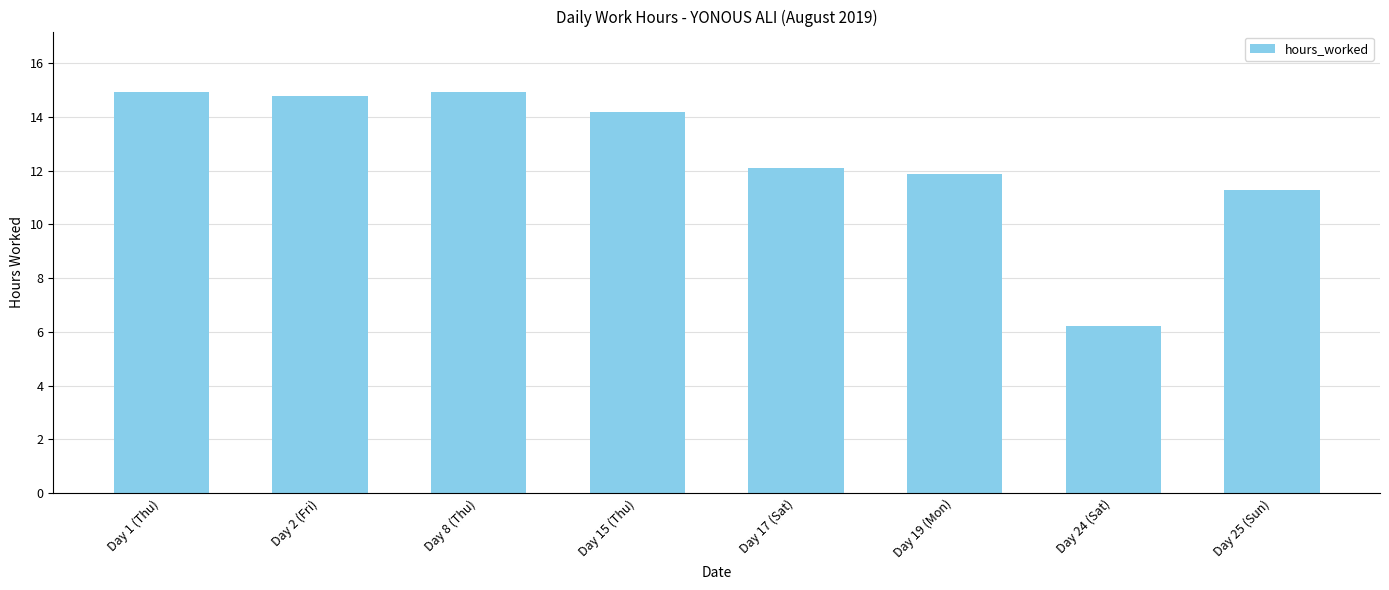

Which label corresponds to the smallest value in the chart?

Day 24 (Sat)